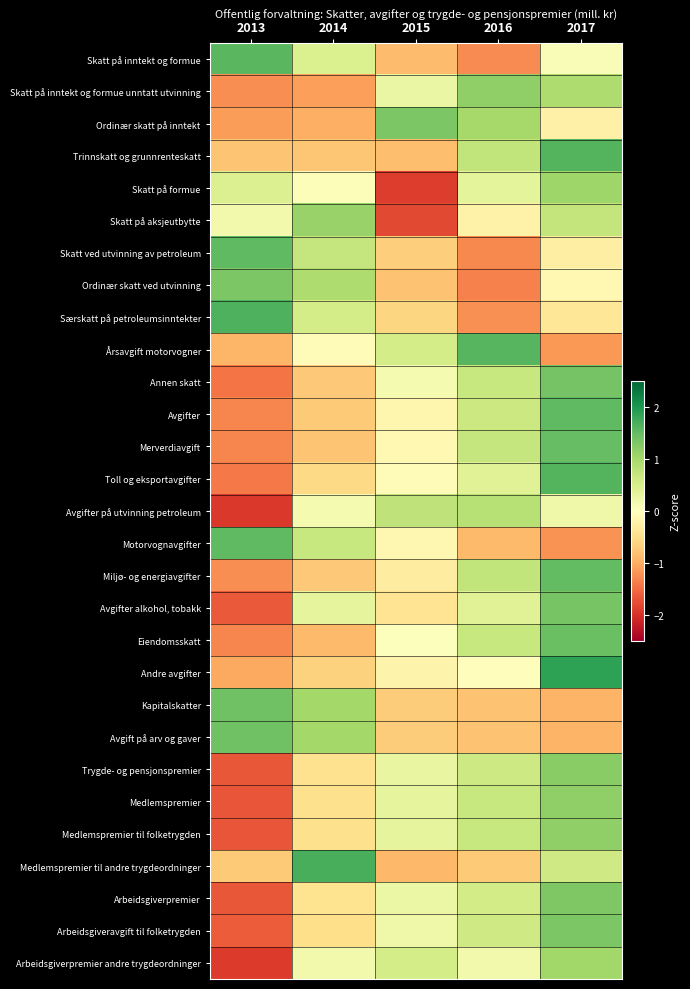

Reading left to right, what are all the values shown in this chart?

Skatt på inntekt og formue: 2013=1.6	2014=0.5	2015=-0.9	2016=-1.3	2017=0.1
Skatt på inntekt og formue unntatt utvinning: 2013=-1.2	2014=-1.1	2015=0.3	2016=1.2	2017=0.9
Ordinær skatt på inntekt: 2013=-1.1	2014=-1.0	2015=1.3	2016=1.0	2017=-0.2
Trinnskatt og grunnrenteskatt: 2013=-0.8	2014=-0.8	2015=-0.8	2016=0.7	2017=1.6
Skatt på formue: 2013=0.4	2014=0.0	2015=-1.9	2016=0.3	2017=1.1
Skatt på aksjeutbytte: 2013=0.2	2014=1.1	2015=-1.8	2016=-0.2	2017=0.7
Skatt ved utvinning av petroleum: 2013=1.5	2014=0.7	2015=-0.7	2016=-1.3	2017=-0.3
Ordinær skatt ved utvinning: 2013=1.3	2014=0.9	2015=-0.8	2016=-1.3	2017=-0.1
Særskatt på petroleumsinntekter: 2013=1.7	2014=0.5	2015=-0.6	2016=-1.2	2017=-0.4
Årsavgift motorvogner: 2013=-0.9	2014=-0.1	2015=0.5	2016=1.6	2017=-1.2
Annen skatt: 2013=-1.4	2014=-0.7	2015=0.1	2016=0.7	2017=1.4
Avgifter: 2013=-1.3	2014=-0.7	2015=-0.2	2016=0.6	2017=1.5
Merverdiavgift: 2013=-1.3	2014=-0.8	2015=-0.1	2016=0.7	2017=1.5
Toll og eksportavgifter: 2013=-1.4	2014=-0.6	2015=-0.1	2016=0.4	2017=1.6
Avgifter på utvinning petroleum: 2013=-1.9	2014=0.1	2015=0.8	2016=0.8	2017=0.2
Motorvognavgifter: 2013=1.5	2014=0.7	2015=-0.1	2016=-0.9	2017=-1.2
Miljø- og energiavgifter: 2013=-1.2	2014=-0.7	2015=-0.3	2016=0.7	2017=1.5
Avgifter alkohol, tobakk: 2013=-1.7	2014=0.3	2015=-0.4	2016=0.4	2017=1.4
Eiendomsskatt: 2013=-1.3	2014=-0.9	2015=0.0	2016=0.7	2017=1.4
Andre avgifter: 2013=-1.0	2014=-0.6	2015=-0.2	2016=-0.0	2017=1.9
Kapitalskatter: 2013=1.4	2014=1.0	2015=-0.7	2016=-0.8	2017=-0.9
Avgift på arv og gaver: 2013=1.4	2014=1.0	2015=-0.7	2016=-0.8	2017=-0.9
Trygde- og pensjonspremier: 2013=-1.7	2014=-0.5	2015=0.3	2016=0.6	2017=1.2
Medlemspremier: 2013=-1.7	2014=-0.5	2015=0.3	2016=0.7	2017=1.2
Medlemspremier til folketrygden: 2013=-1.7	2014=-0.5	2015=0.3	2016=0.7	2017=1.2
Medlemspremier til andre trygdeordninger: 2013=-0.7	2014=1.7	2015=-0.9	2016=-0.7	2017=0.6
Arbeidsgiverpremier: 2013=-1.7	2014=-0.4	2015=0.2	2016=0.6	2017=1.3
Arbeidsgiveravgift til folketrygden: 2013=-1.6	2014=-0.5	2015=0.2	2016=0.6	2017=1.3
Arbeidsgiverpremier andre trygdeordninger: 2013=-1.9	2014=0.2	2015=0.5	2016=0.2	2017=1.0